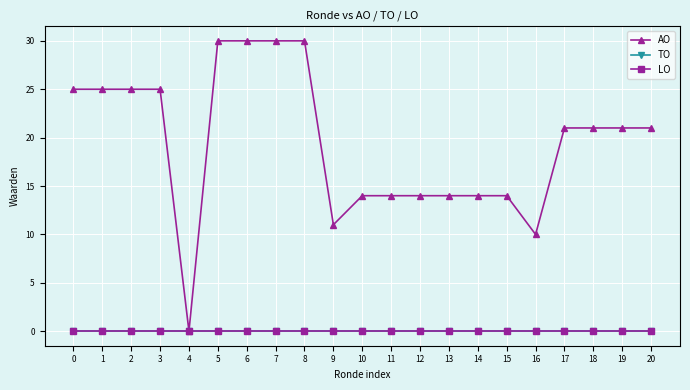

Between 19 and 3, which is larger?

3